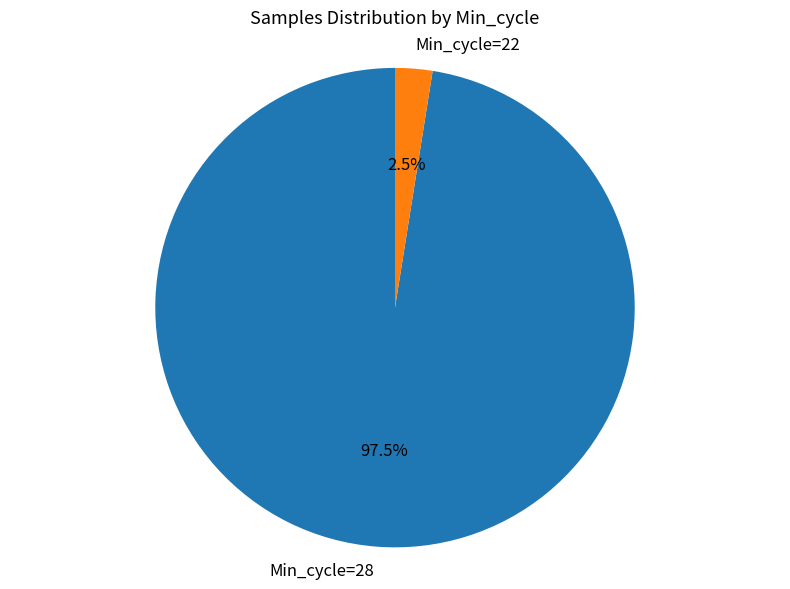

How many slices are in this pie chart?

2